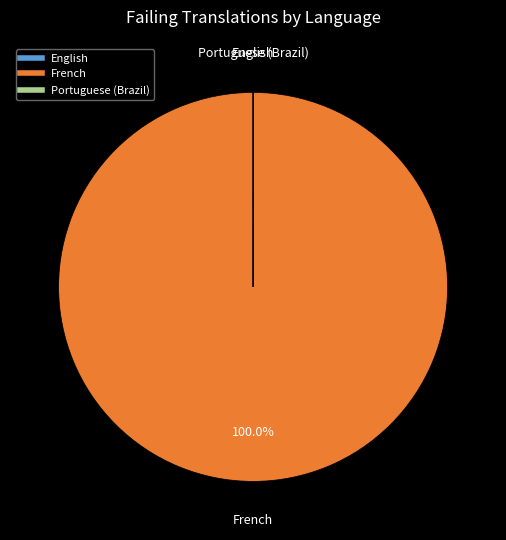

Which category has the biggest portion of the pie?

French